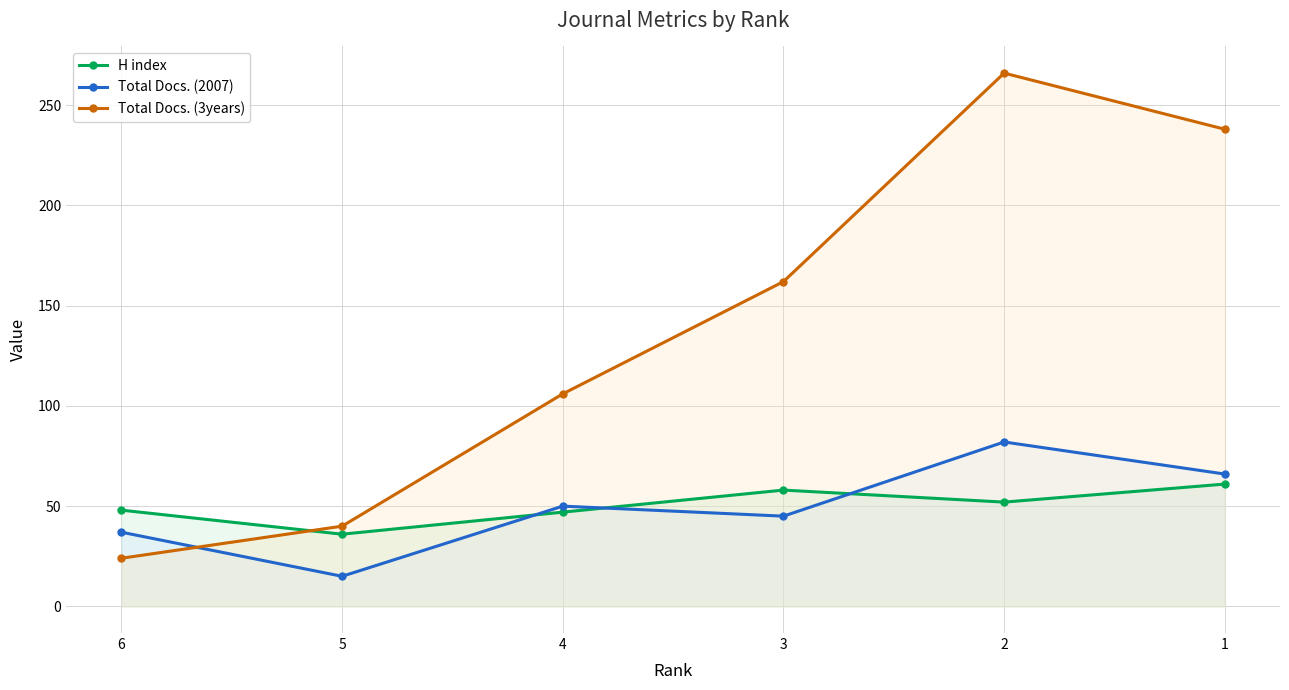

List the labels in order of Total Docs. (2007) value, smallest first.

5, 6, 3, 4, 1, 2